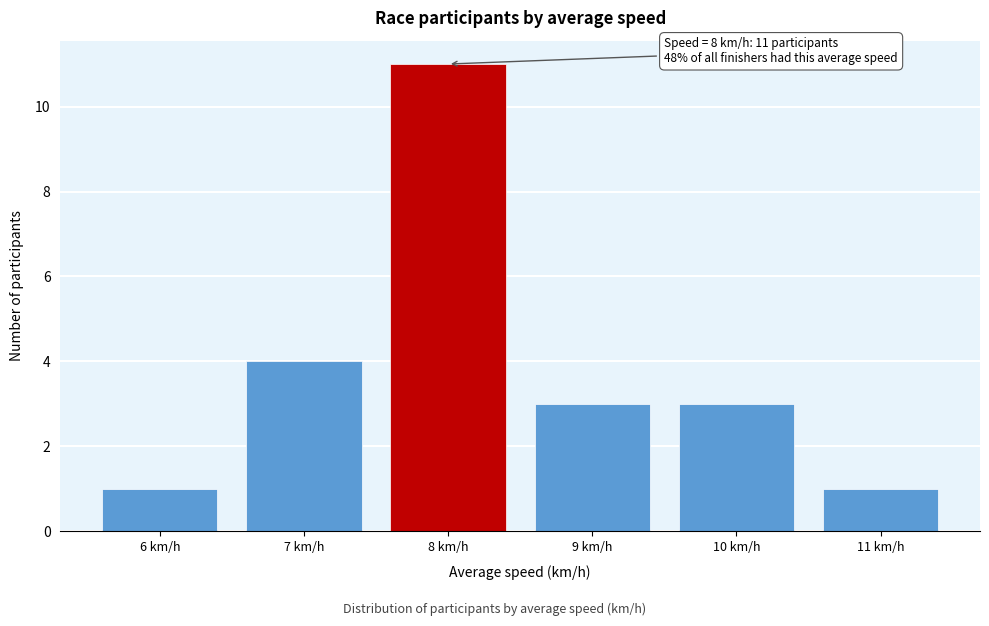

Reading left to right, what are all the values shown in this chart?

6 km/h=1	7 km/h=4	8 km/h=11	9 km/h=3	10 km/h=3	11 km/h=1